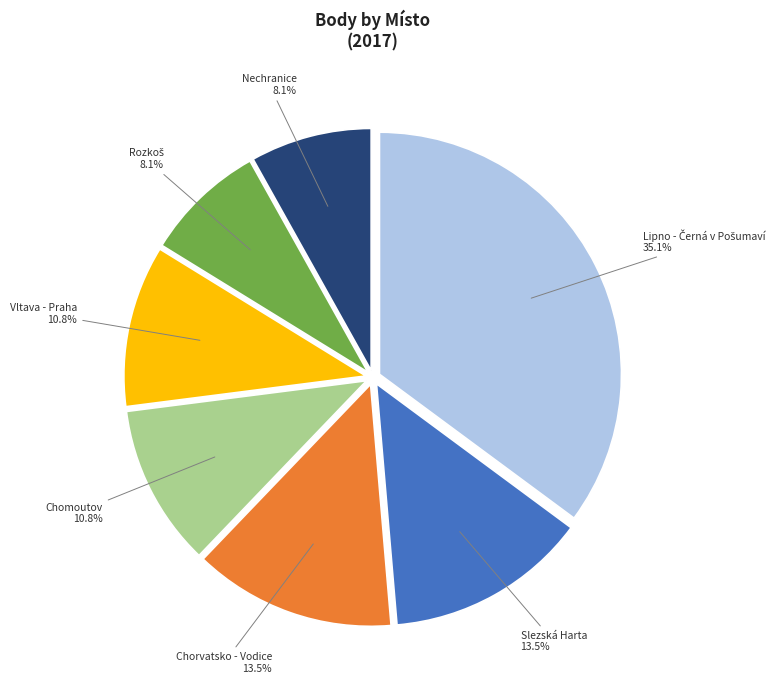

Is there a majority slice in this chart?

No